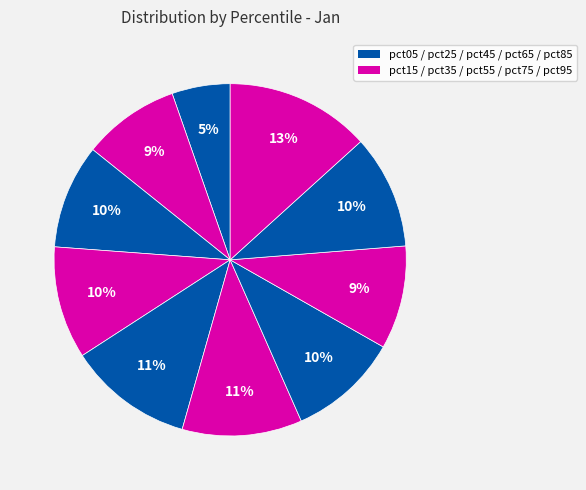

To the nearest percent, what is the difference between the largest and smallest slice percentages?

8%